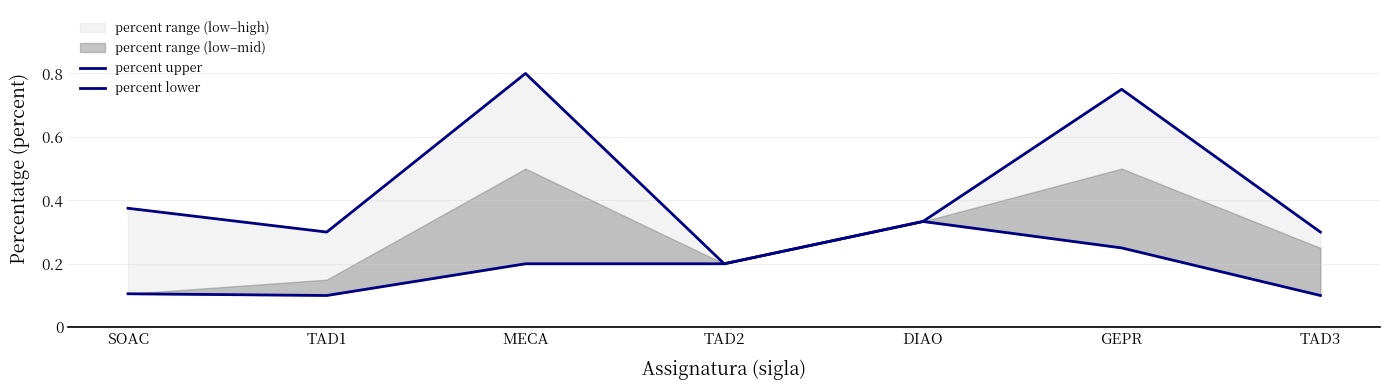

What is the label of the 4th point from the left?

TAD2